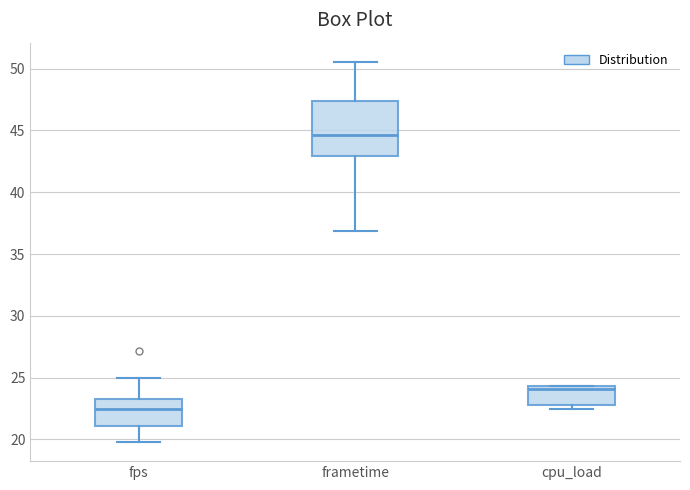

Where does the upper whisker of the box for frametime end on the y-axis? The values are not printed on the chart, so give them approximately, as read against the axis.

50.5